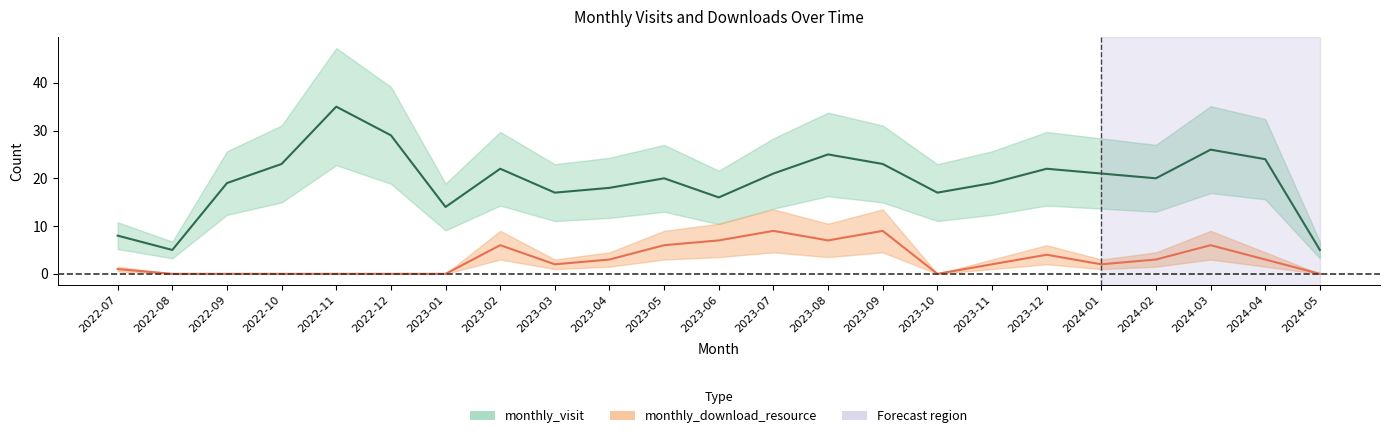

What is the total value across all series at 2023-01?

14